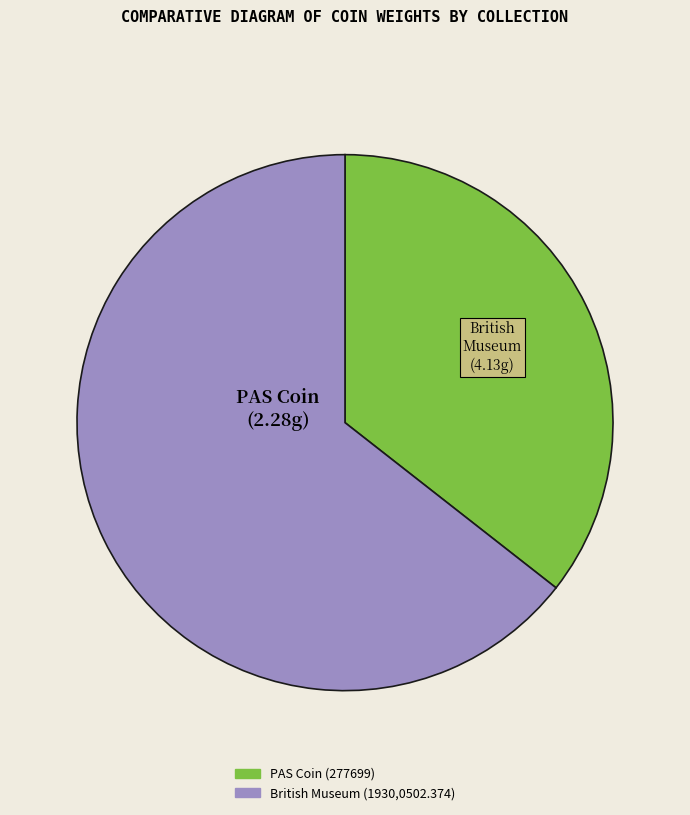

Between British Museum (1930,0502.374) and PAS Coin (277699), which is larger?

British Museum (1930,0502.374)